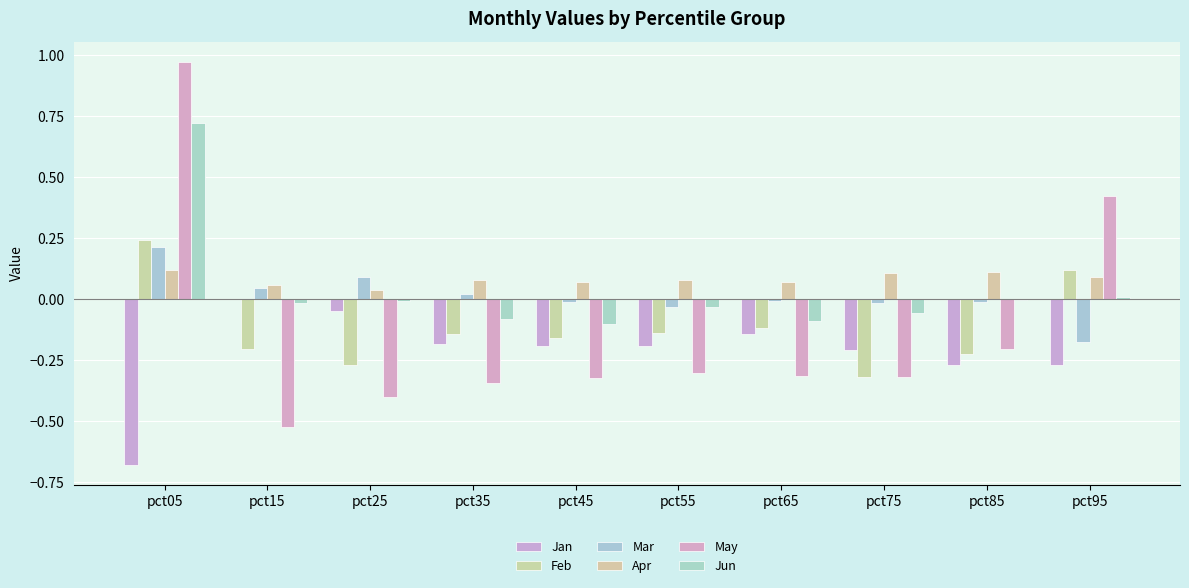

How many values in Feb are above zero?

2